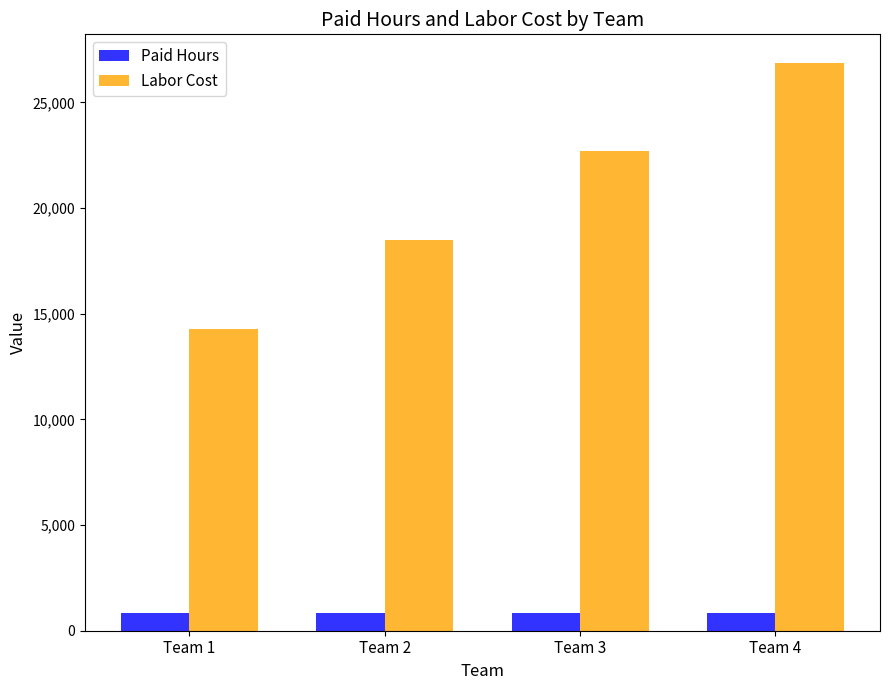

What is the total value across all series at Team 4?

27720